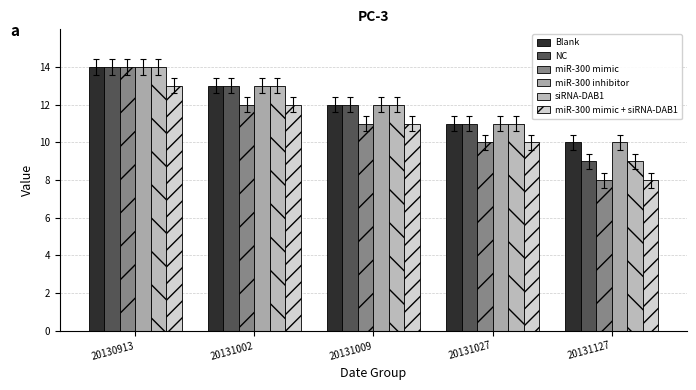

The value of siRNA-DAB1 at 20131127 is 9. True or false?

True